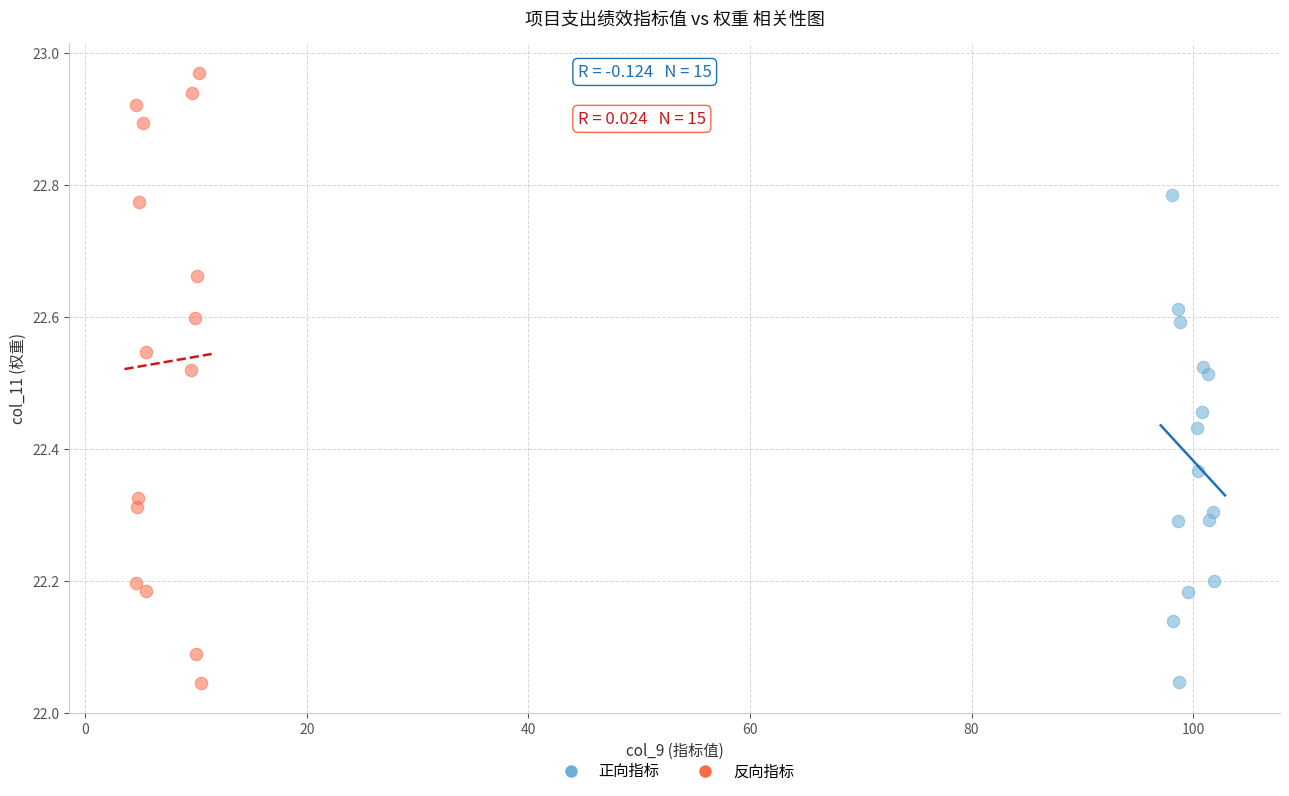

Which series has the widest spread of Y values?

反向指标